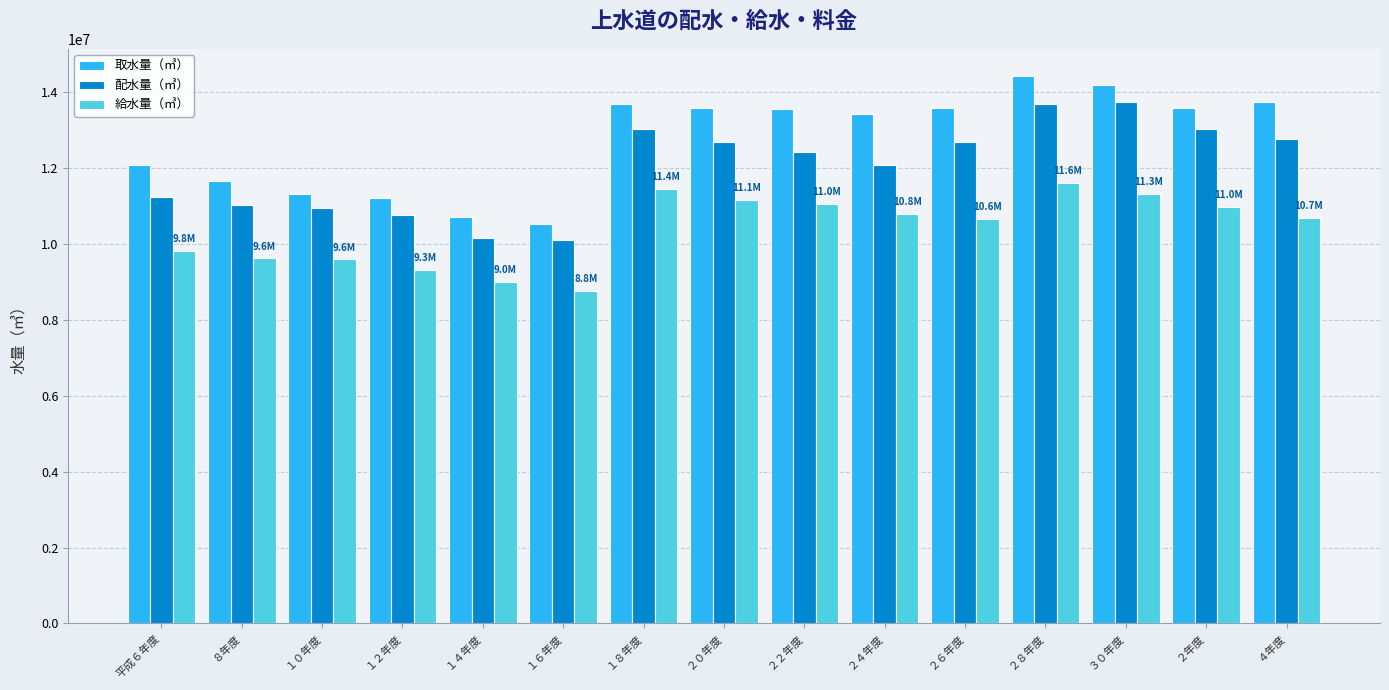

Are the bars grouped side by side (vs. stacked)?

Yes